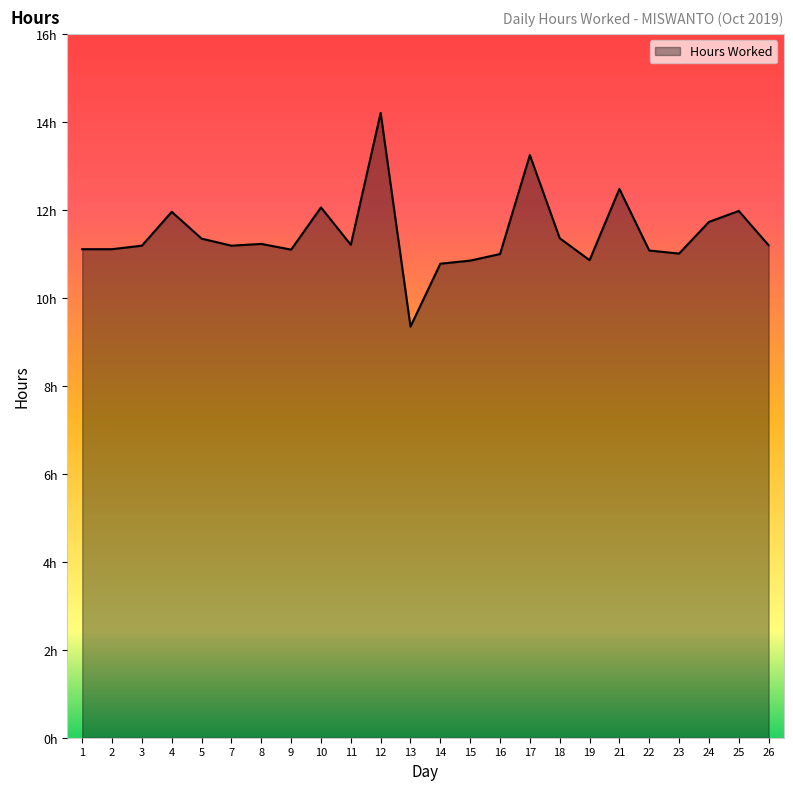

List the labels in order of value, largest first.

12, 17, 21, 10, 25, 4, 24, 18, 5, 8, 11, 26, 3, 7, 1, 2, 9, 22, 23, 16, 19, 15, 14, 13